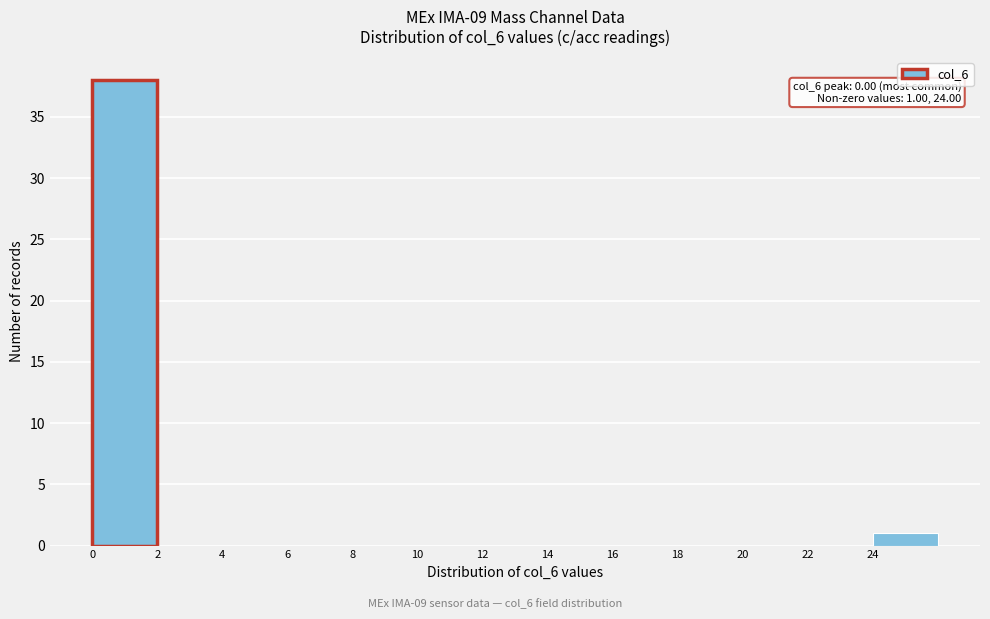

Over which range of the x-axis is the bar tallest?

0 to 2